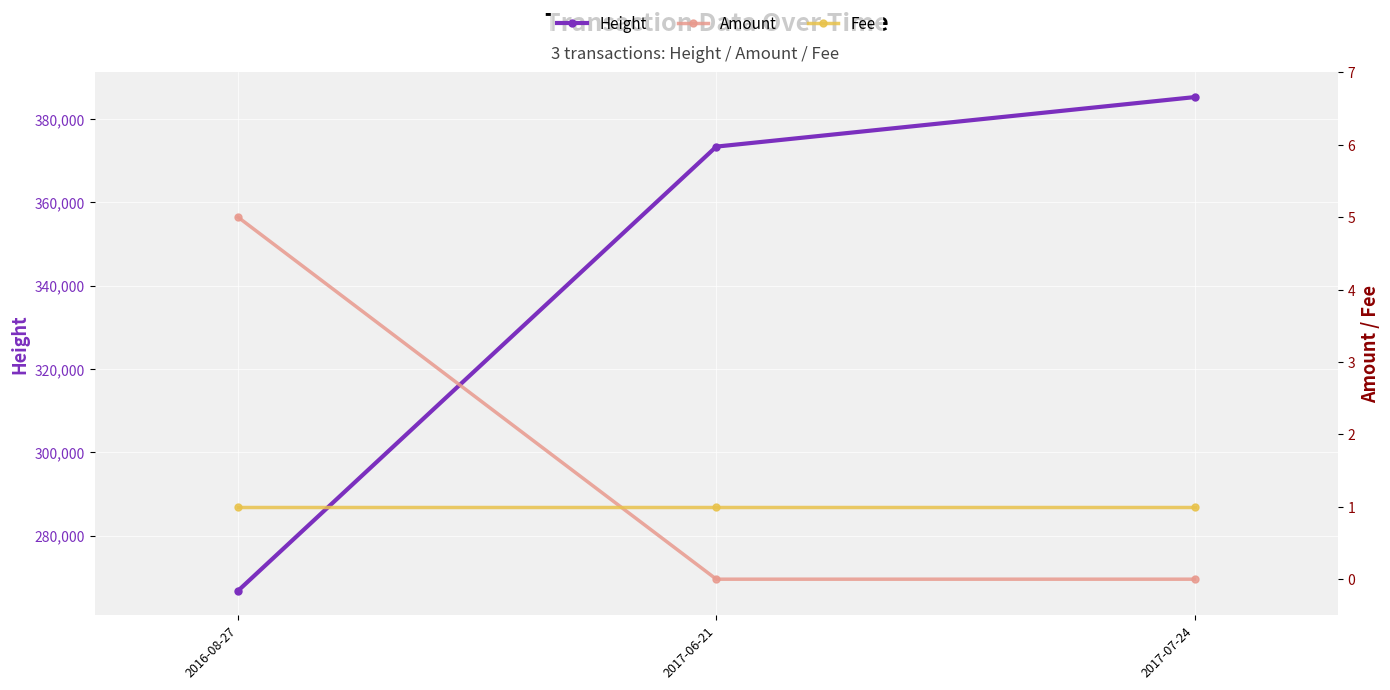

What is the label of the 1st point from the left?

2016-08-27